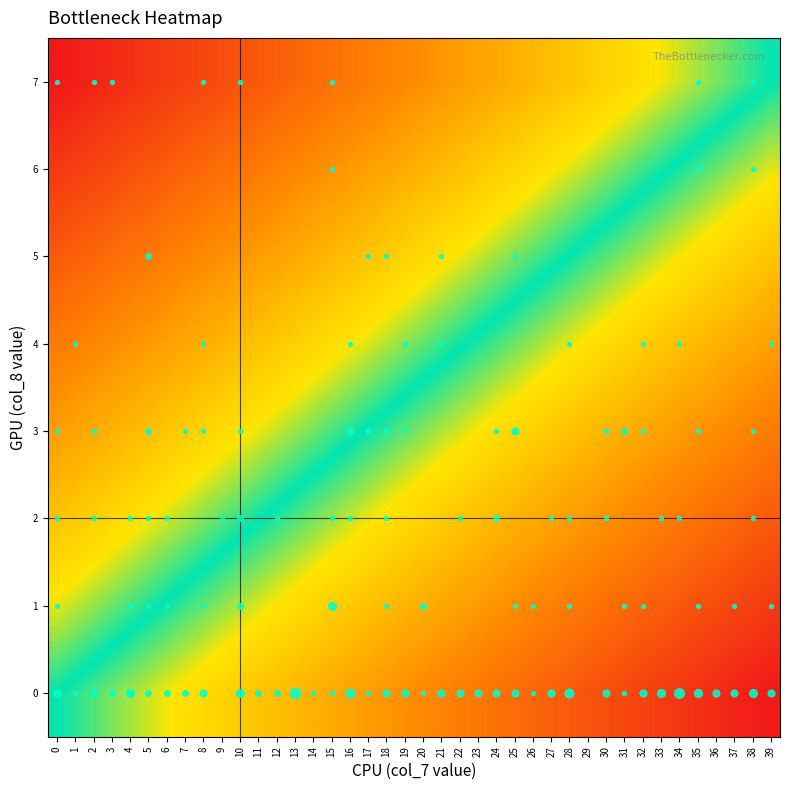

Rank the series by their maximum value, from highest to lowest.

7, 6, 5, 4, 3, 2, 1, 0